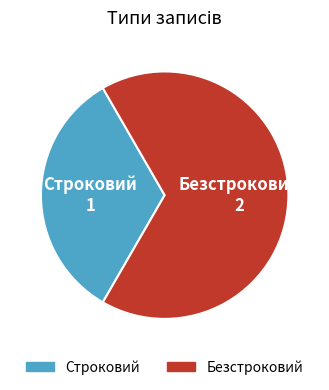

Which slice is the largest?

Безстроковий